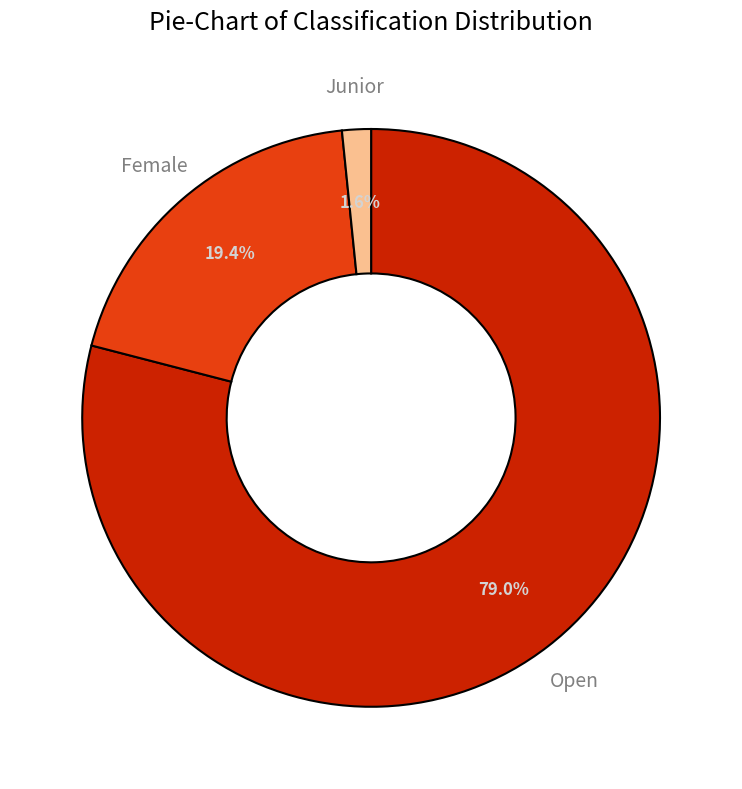

What portion of the pie excludes Junior?

98.4%